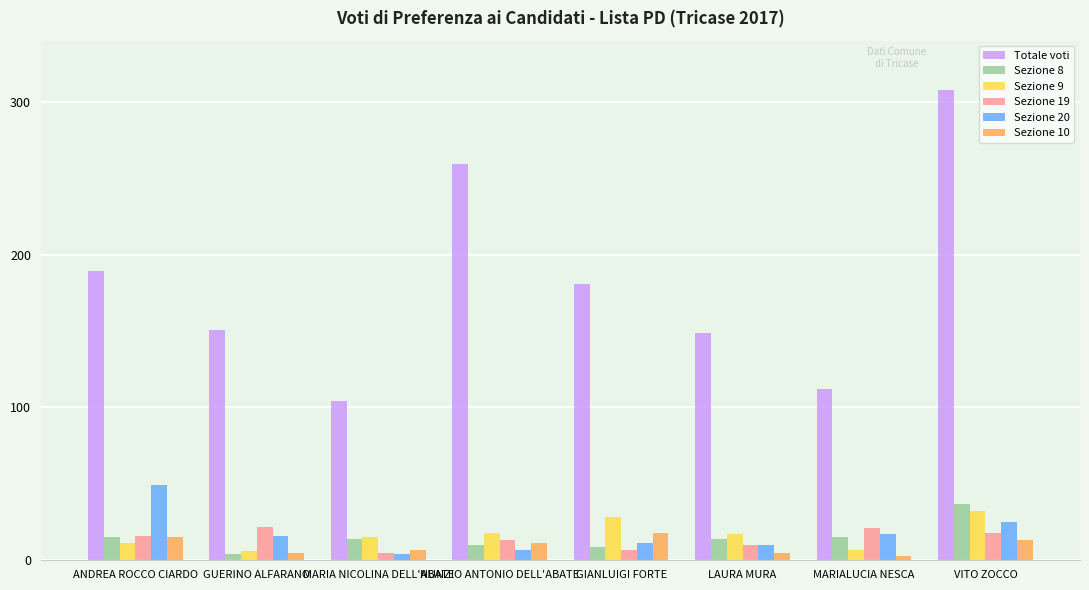

The Sezione 8 series shows 22 at VITO ZOCCO. True or false?

False